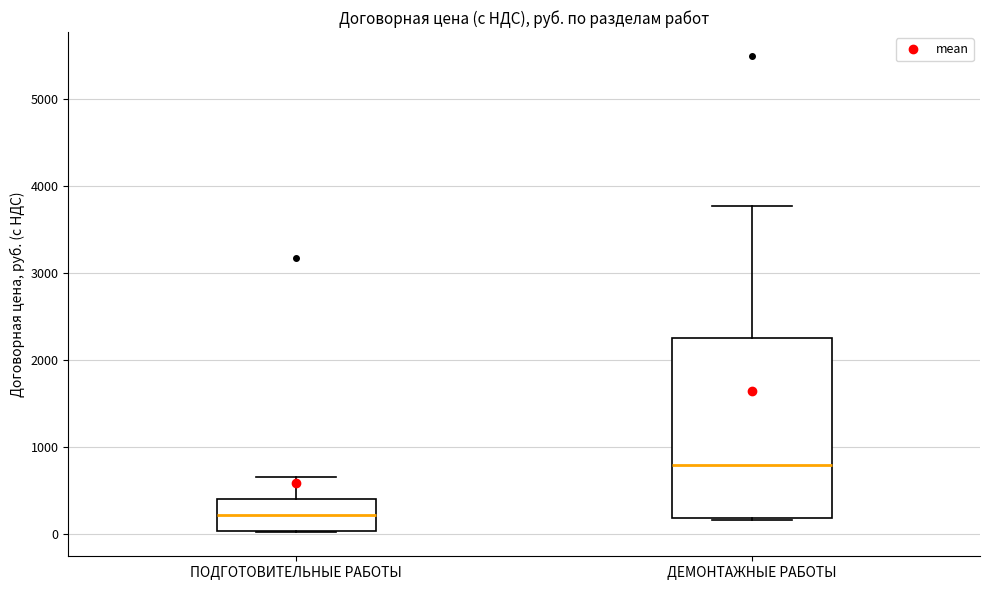

Reading left to right, transcribe this box plot: for each box, give where its median line is, the range the box spans, and where its two whiskers end, as read against the y-axis. The values are not printed on the chart, so give them approximately, as read against the axis.

ПОДГОТОВИТЕЛЬНЫЕ РАБОТЫ: median 200, box 0 to 400, whiskers 0 to 700
ДЕМОНТАЖНЫЕ РАБОТЫ: median 800, box 200 to 2200, whiskers 200 to 3800